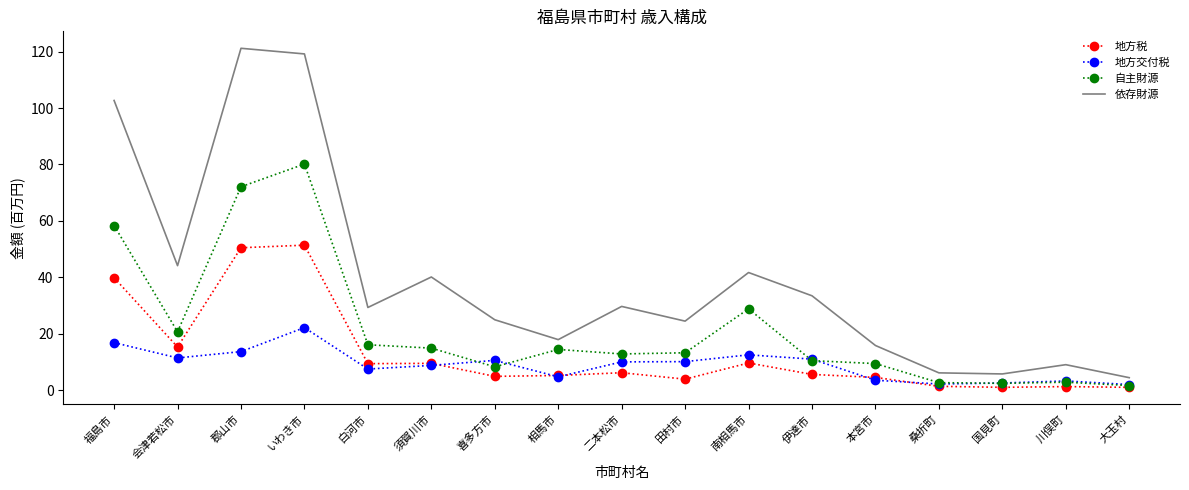

Which series has the largest total across all categories?

依存財源